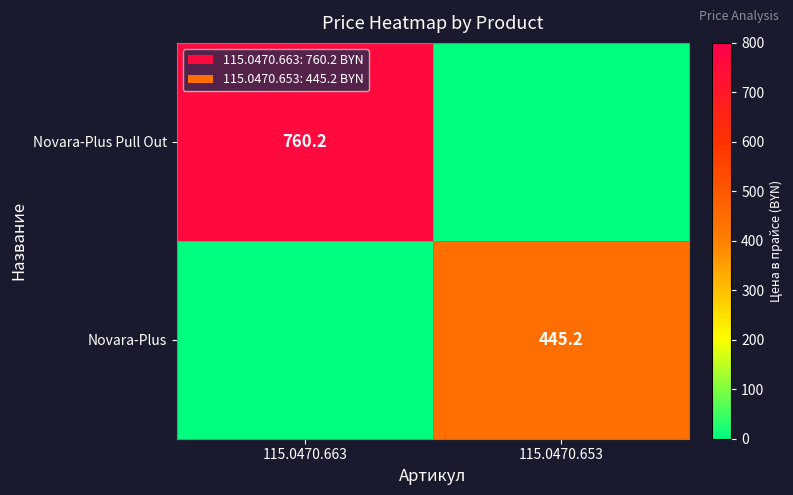

True or false: Novara-Plus has a value of 445.2 at 115.0470.653.

True